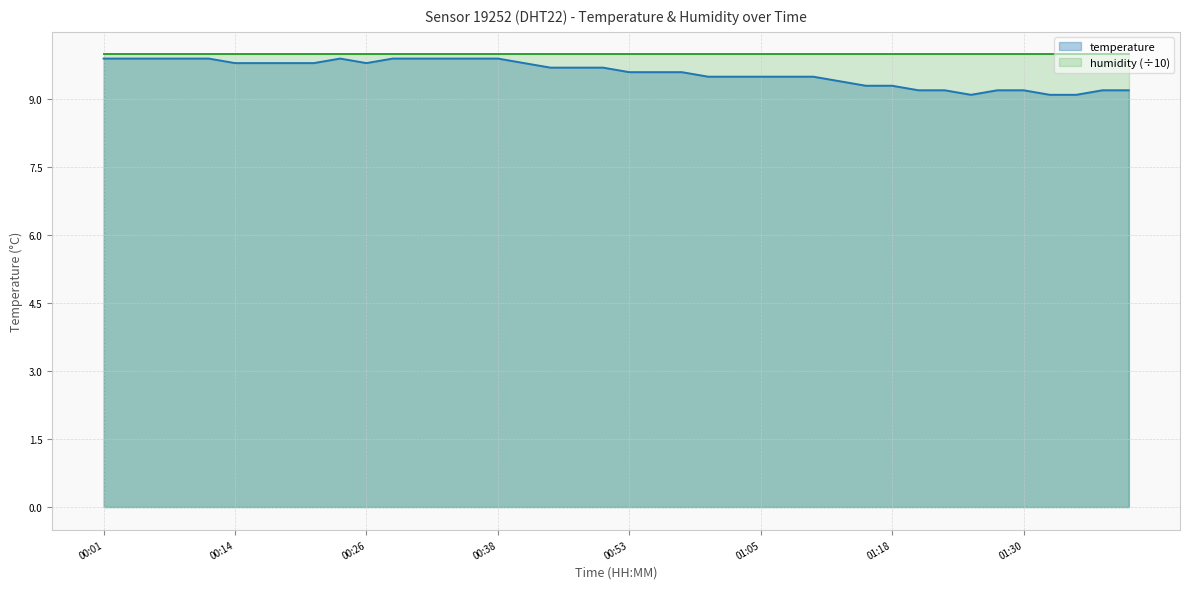

List the labels in order of value, smallest first.

01:25, 01:33, 01:35, 01:20, 01:23, 01:28, 01:30, 01:38, 01:40, 01:15, 01:18, 01:13, 01:00, 01:03, 01:05, 01:08, 01:10, 00:53, 00:55, 00:58, 00:43, 00:46, 00:48, 00:14, 00:16, 00:19, 00:21, 00:26, 00:41, 00:01, 00:03, 00:06, 00:08, 00:11, 00:24, 00:29, 00:31, 00:34, 00:36, 00:38